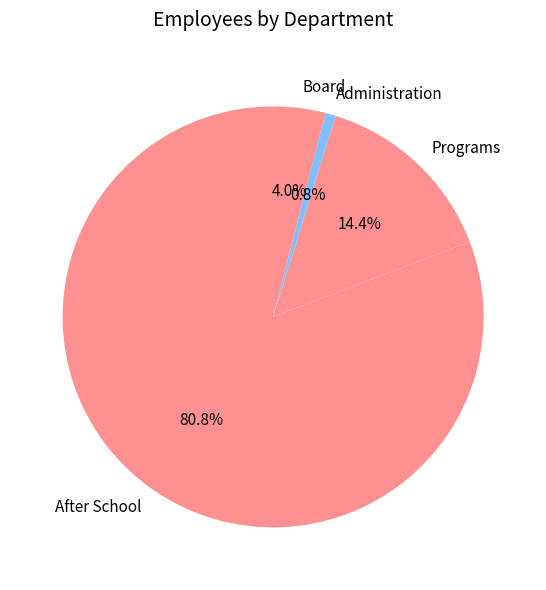

How many segments does this pie chart have?

4